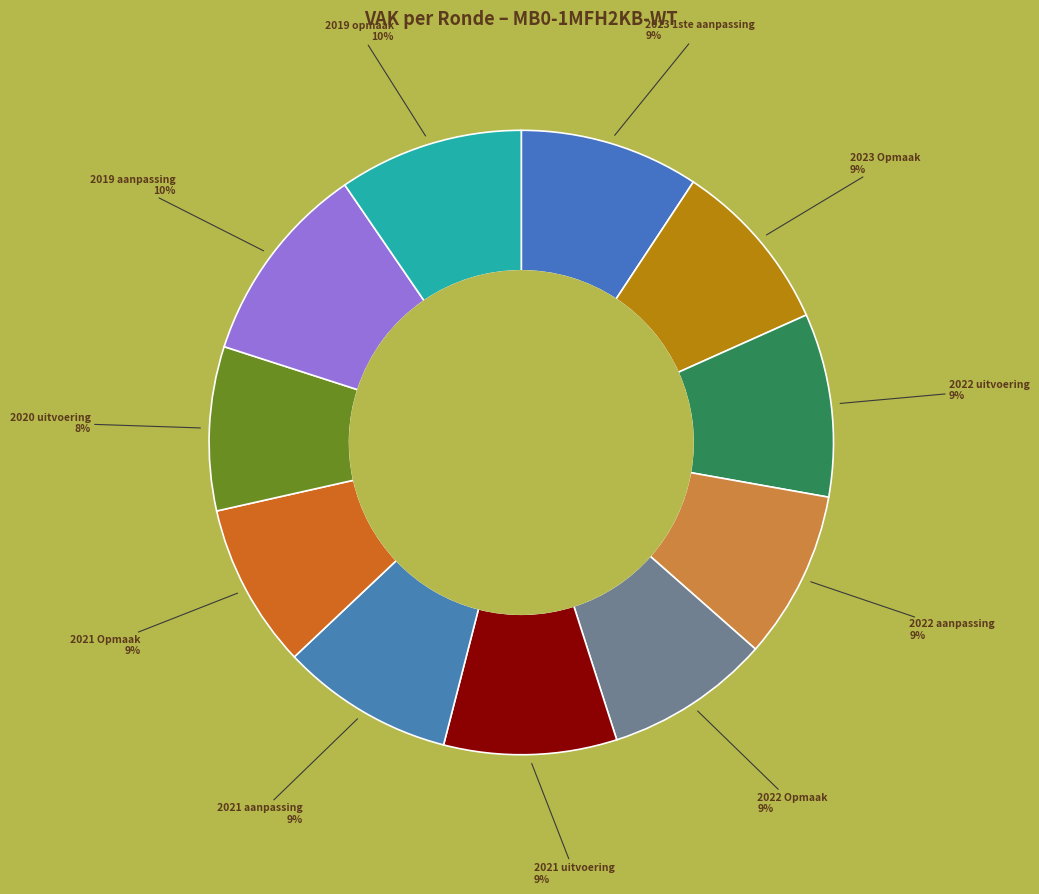

To the nearest percent, what is the average slice percentage?

9%